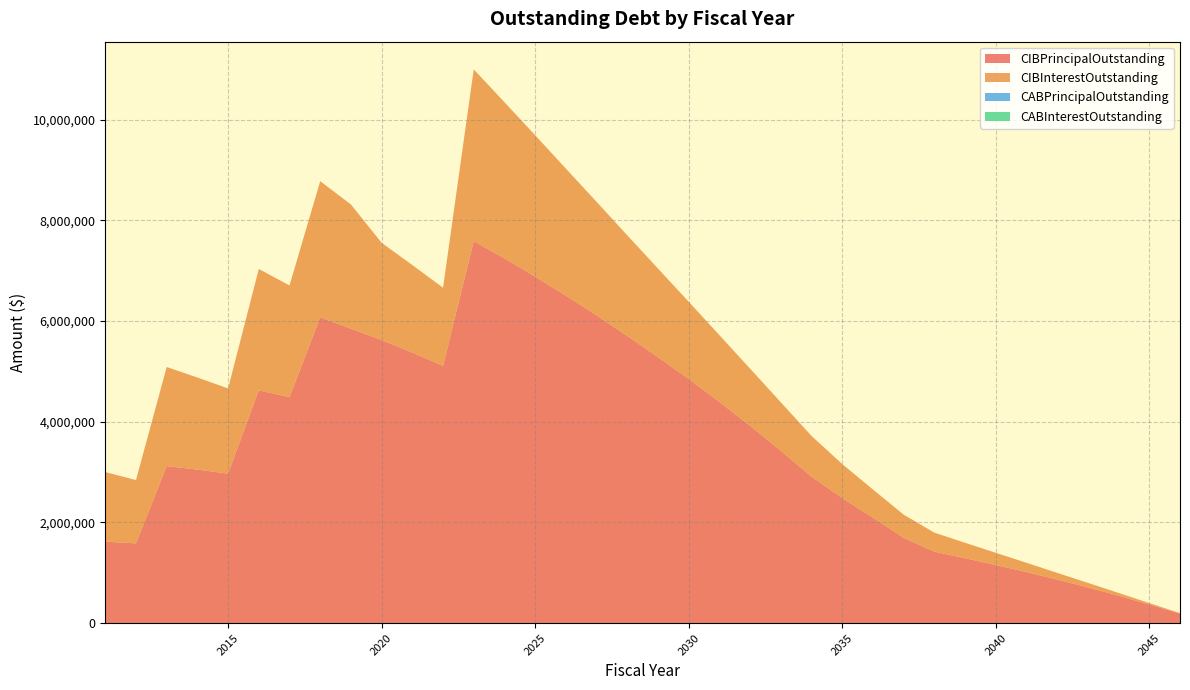

Reading right to left, transcribe all the data shown in this chart.

CIBPrincipalOutstanding: 190000.0	370000.0	545000.0	710000.0	865000.0	1015000.0	1155000.0	1290000.0	1420000.0	1695000.0	2095000.0	2485000.0	2910000.0	3425000.0	3920000.0	4395000.0	4850000.0	5285000.0	5705000.0	6115000.0	6505000.0	6885000.0	7245000.0	7590000.0	5110000.0	5375000.0	5625000.0	5850000.0	6075000.0	4490000.0	4625000.0	2970000.0	3050000.0	3120000.0	1585000.0	1620000.0
CIBInterestOutstanding: 9500.0	28000.0	55250.0	90750.0	134000.0	184750.0	242500.0	307000.0	378000.0	460875.0	560337.5	675937.5	809306.3	962800.0	1135618.8	1326606.3	1534843.8	1759593.8	1999827.5	2255013.8	2524975.1	2808336.3	3104100.1	3411522.6	1554126.3	1739307.6	1930908.9	2467747.6	2705183.9	2218782.5	2411165.0	1693037.5	1829752.5	1968637.5	1257542.5	1381872.7
CABPrincipalOutstanding: 0.0	0.0	0.0	0.0	0.0	0.0	0.0	0.0	0.0	0.0	0.0	0.0	0.0	0.0	0.0	0.0	0.0	0.0	0.0	0.0	0.0	0.0	0.0	0.0	0.0	0.0	0.0	0.0	0.0	0.0	0.0	0.0	0.0	0.0	0.0	0.0
CABInterestOutstanding: 0.0	0.0	0.0	0.0	0.0	0.0	0.0	0.0	0.0	0.0	0.0	0.0	0.0	0.0	0.0	0.0	0.0	0.0	0.0	0.0	0.0	0.0	0.0	0.0	0.0	0.0	0.0	0.0	0.0	0.0	0.0	0.0	0.0	0.0	0.0	0.0